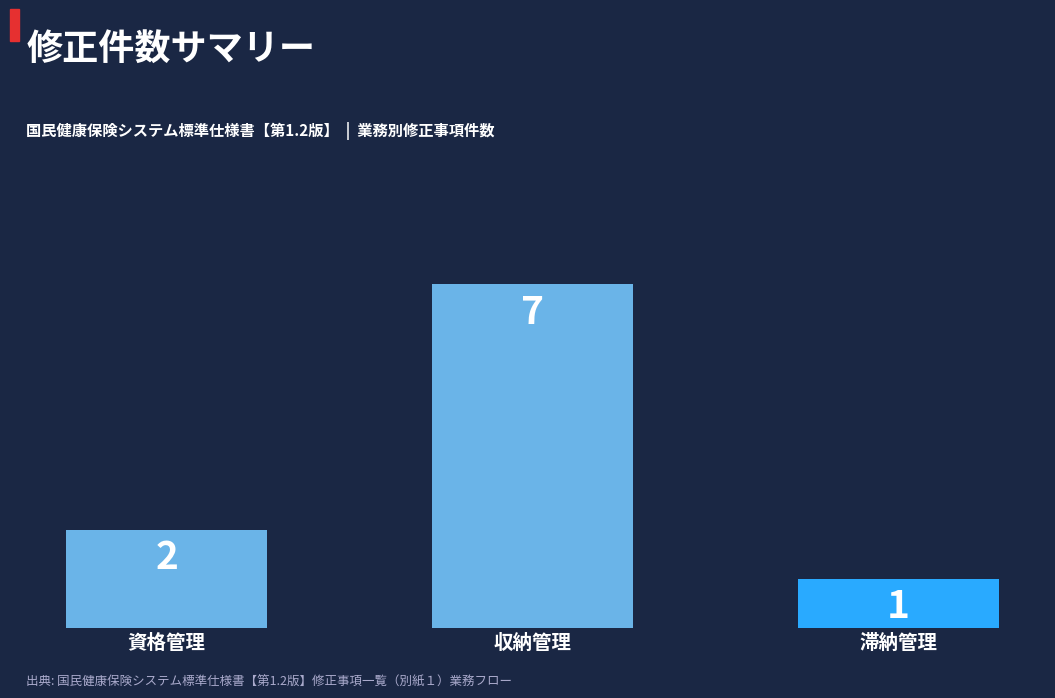

How many values are below 2?

1